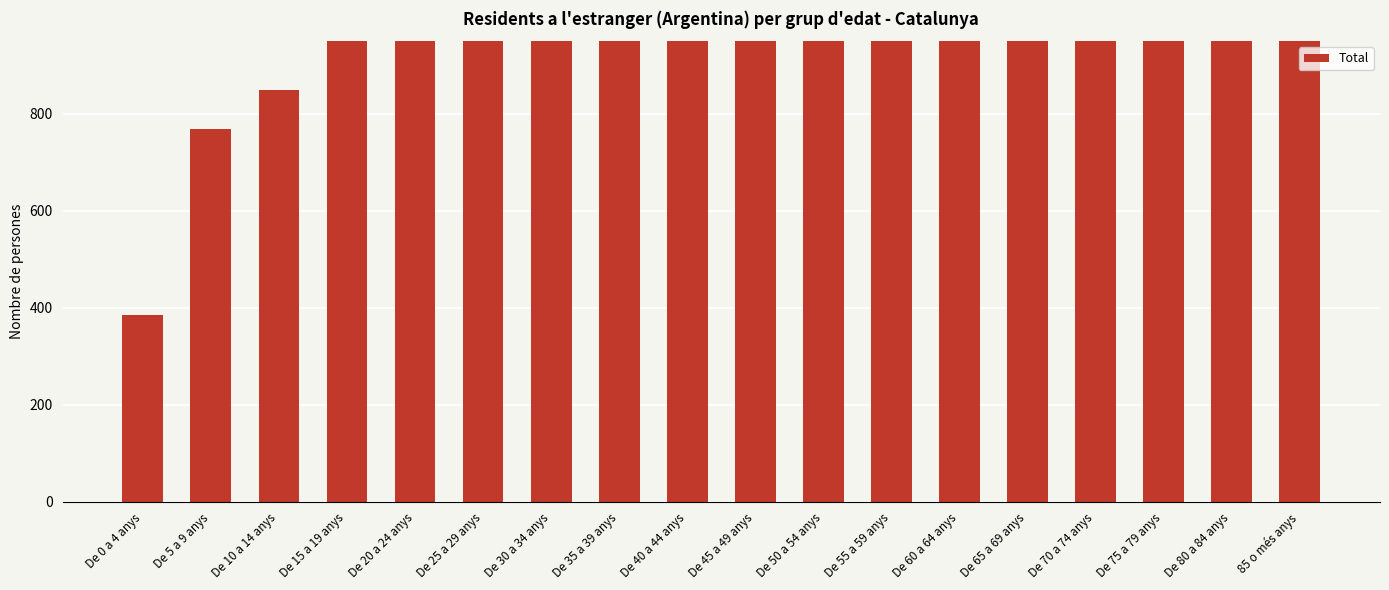

Reading left to right, what are all the values shown in this chart?

384	769	849	1039	1454	1460	1663	1499	1338	1315	1273	1091	1288	1480	1322	1231	991	1443